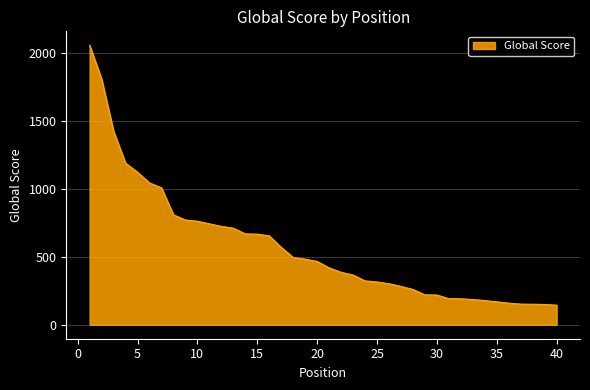

What is the difference between the maximum and minimum values?

1913